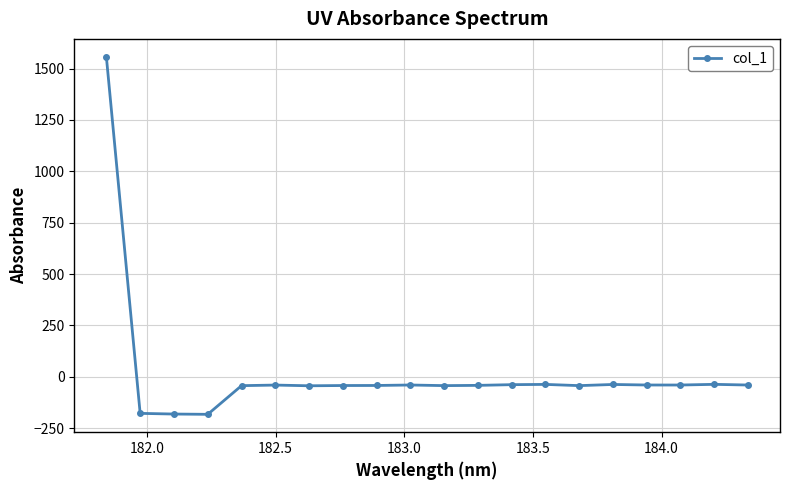

What is the sum of all values?

371.4